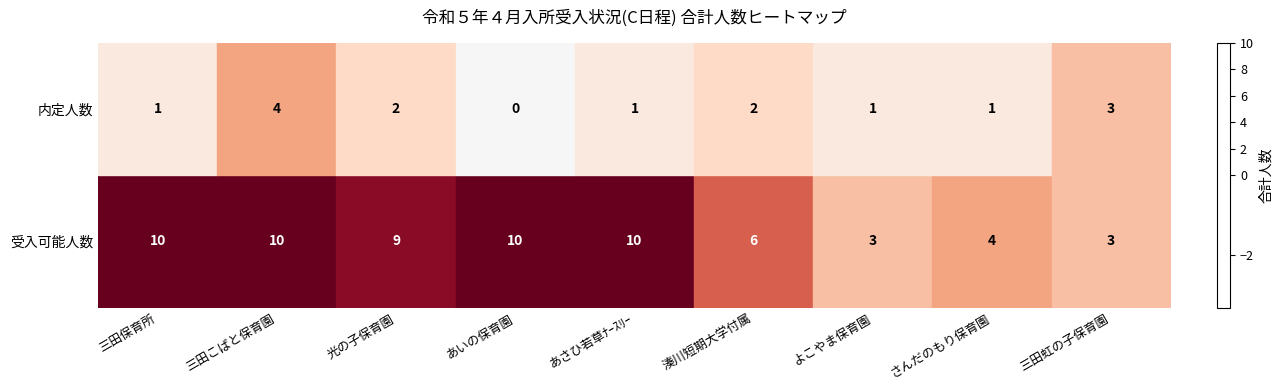

Which series has the widest spread of values?

受入可能人数